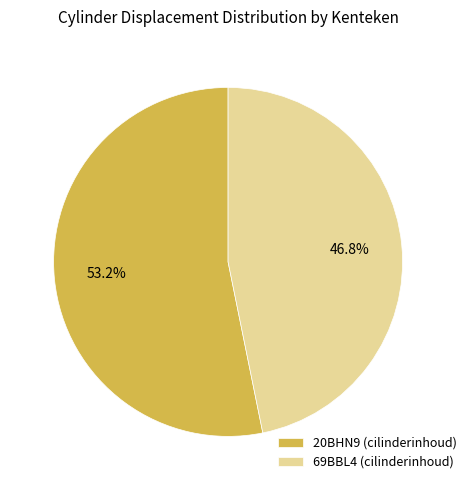

What is the smallest slice in the pie chart?

69BBL4